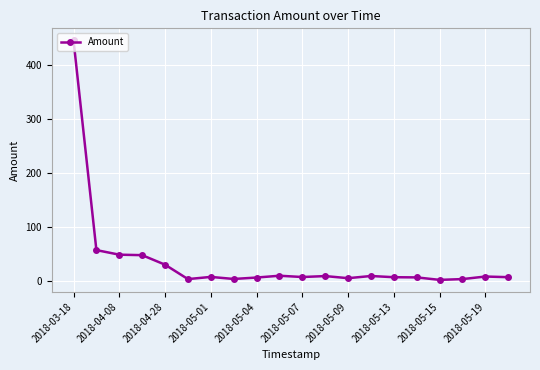

What is the sum of all values?

719.1